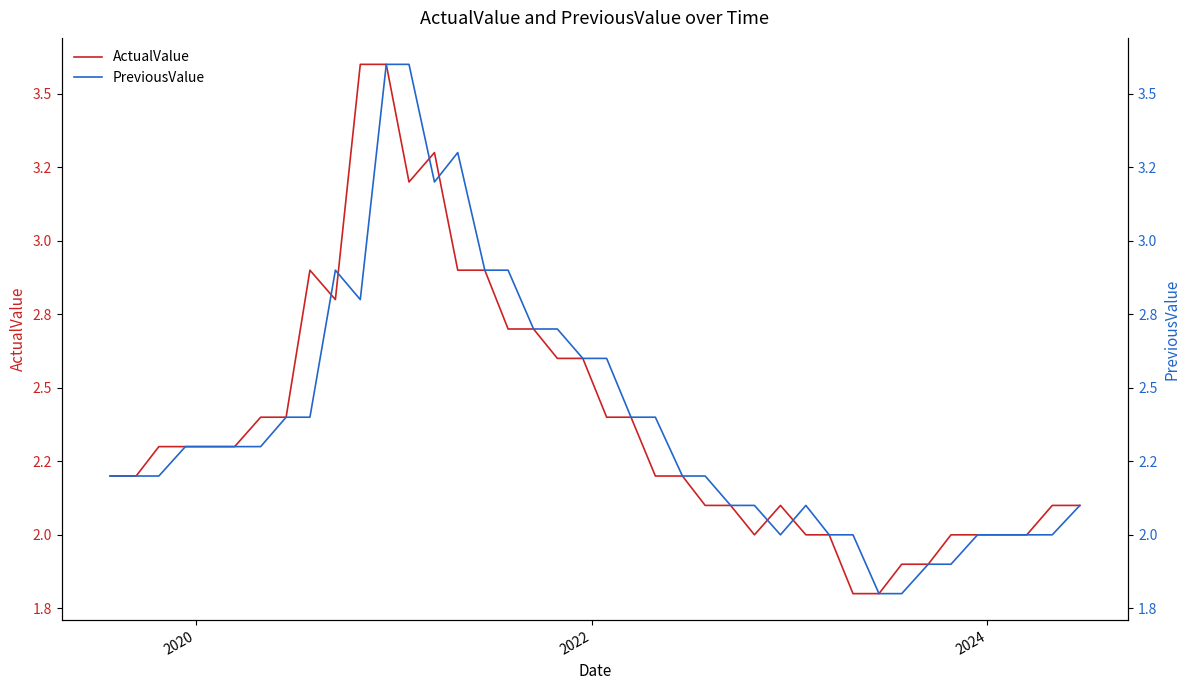

How many intersections are there between PreviousValue and ActualValue?

6